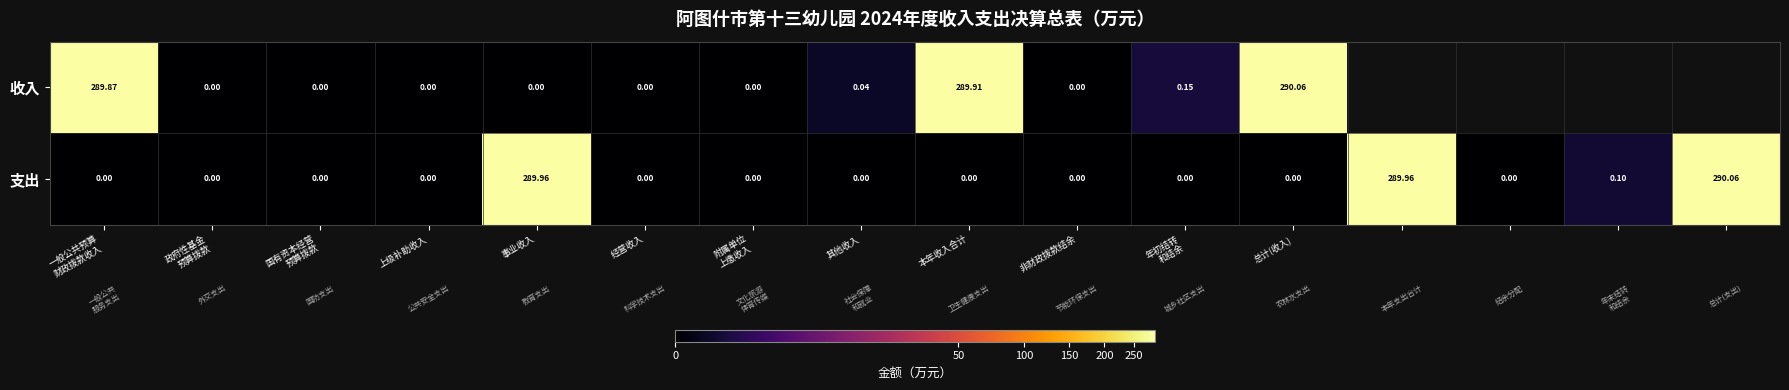

Between 非财政拨款结余 and 总计(收入), which series saw the biggest shift?

收入